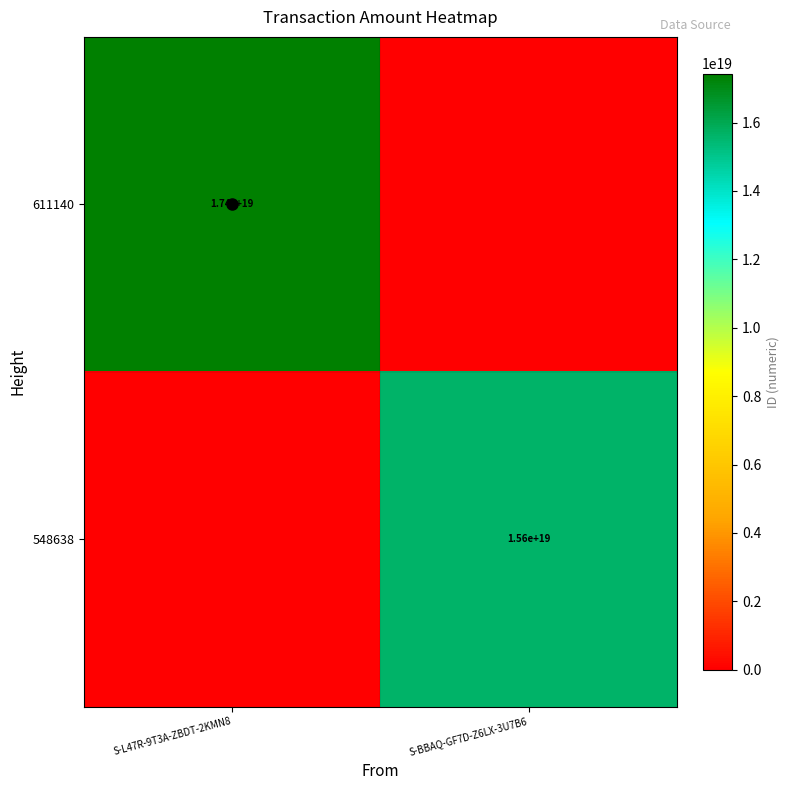

The value of 548638 at S-BBAQ-GF7D-Z6LX-3U7B6 is 6049297921063790592. True or false?

False